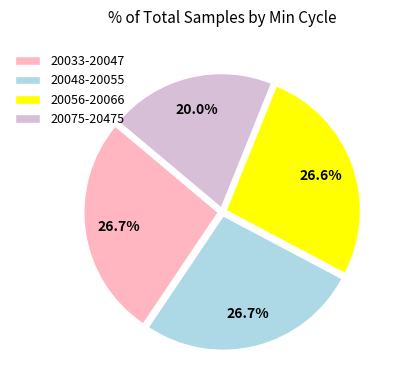

Approximately how many times larger is the value at 20075-20475 compared to 20033-20047?

0.7